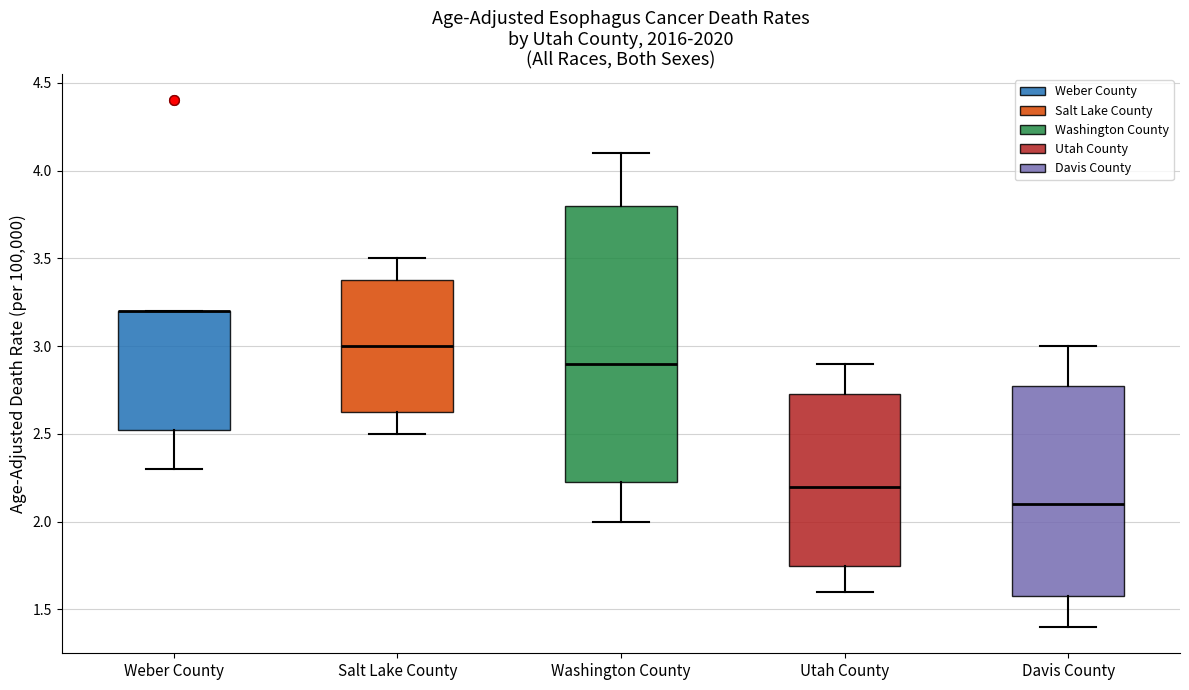

Reading left to right, transcribe this box plot: for each box, give where its median line is, the range the box spans, and where its two whiskers end, as read against the y-axis. The values are not printed on the chart, so give them approximately, as read against the axis.

Weber County: median 3.20 (drawn on the box's upper edge), box 2.55 to 3.20, whiskers 2.30 to 3.20
Salt Lake County: median 3.00, box 2.65 to 3.40, whiskers 2.50 to 3.50
Washington County: median 2.90, box 2.25 to 3.80, whiskers 2.00 to 4.10
Utah County: median 2.20, box 1.75 to 2.75, whiskers 1.60 to 2.90
Davis County: median 2.10, box 1.60 to 2.80, whiskers 1.40 to 3.00